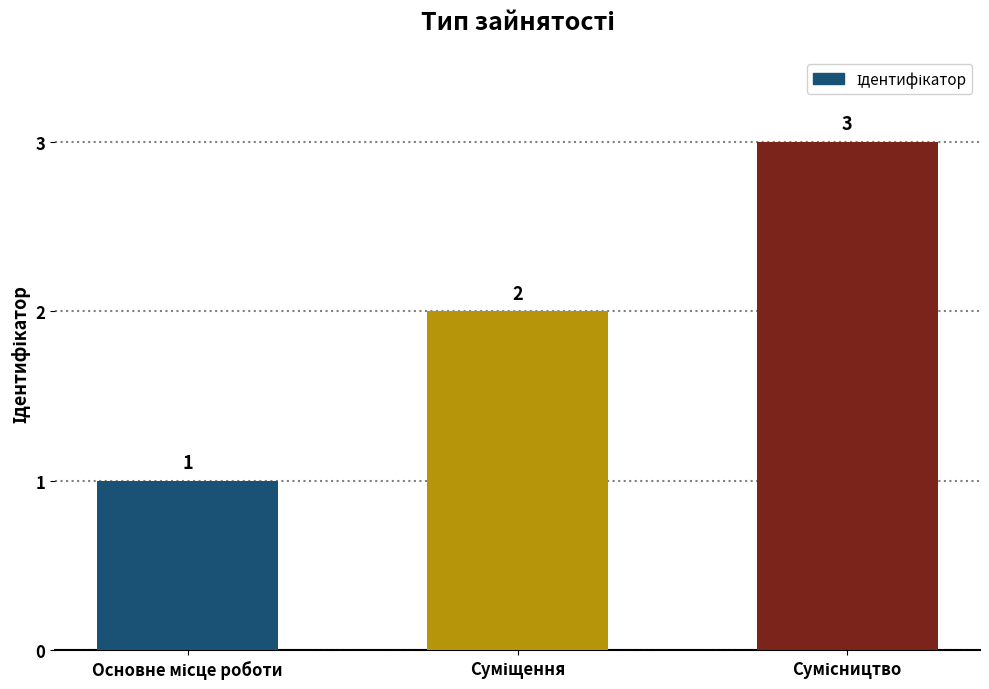

Count the values in the range 1 to 3.

3